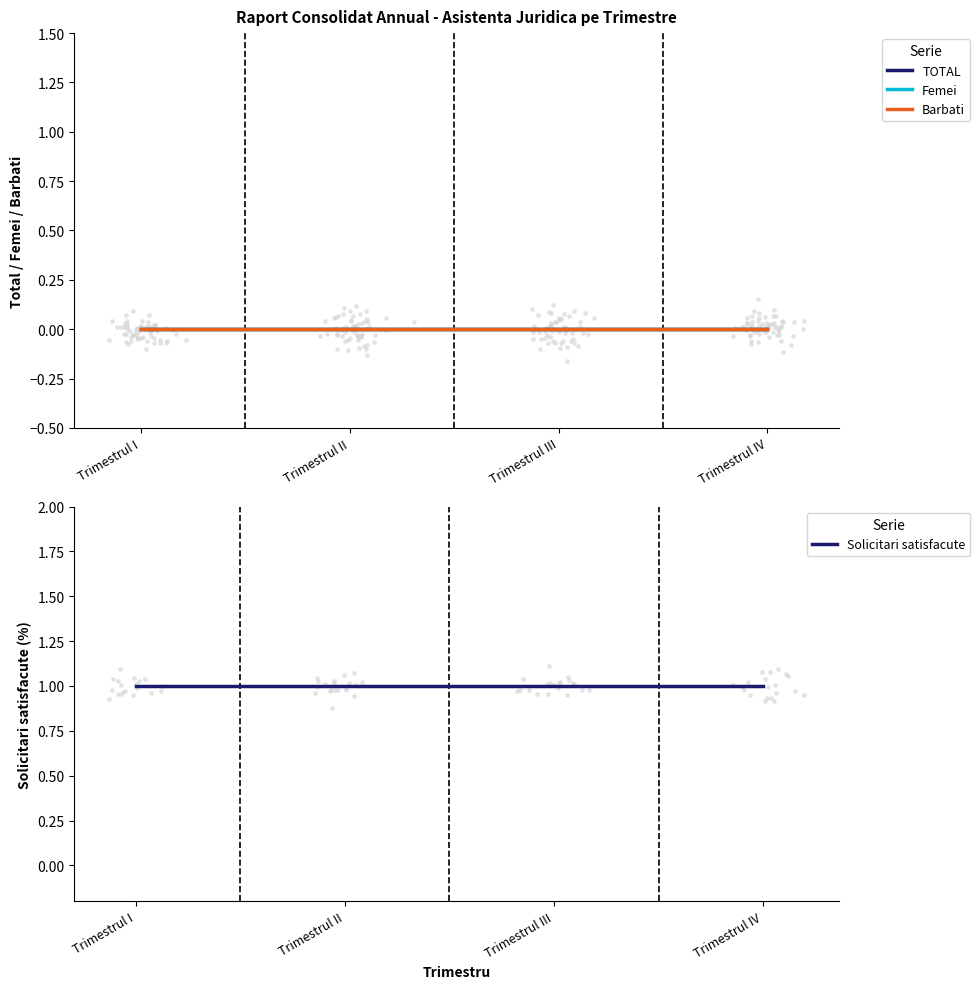

What are all the series names shown in the legend?

TOTAL, Femei, Barbati, Solicitari satisfacute